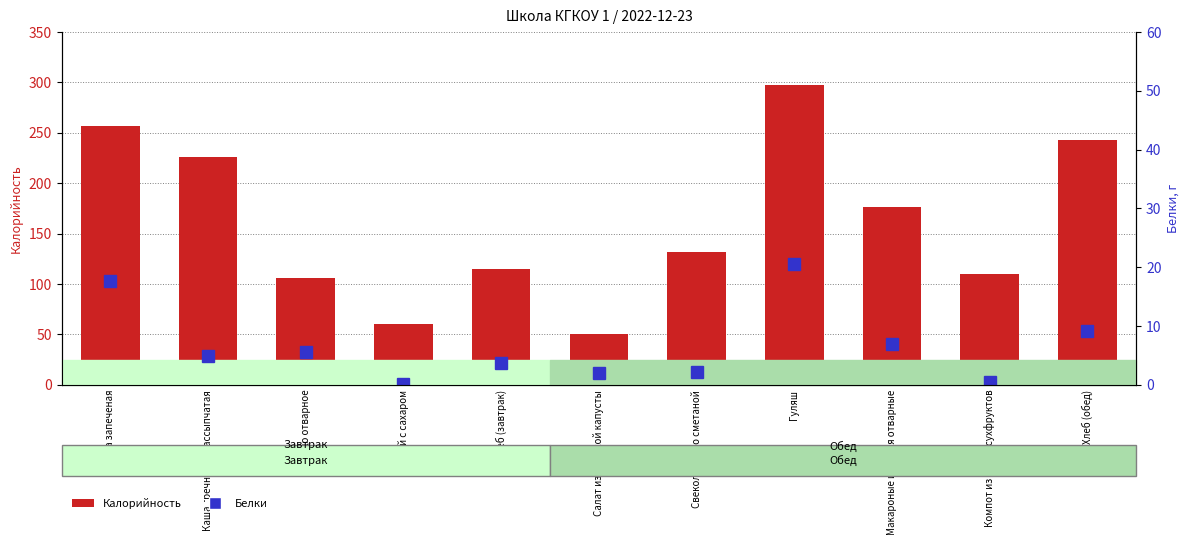

How many groups of bars are there?

11